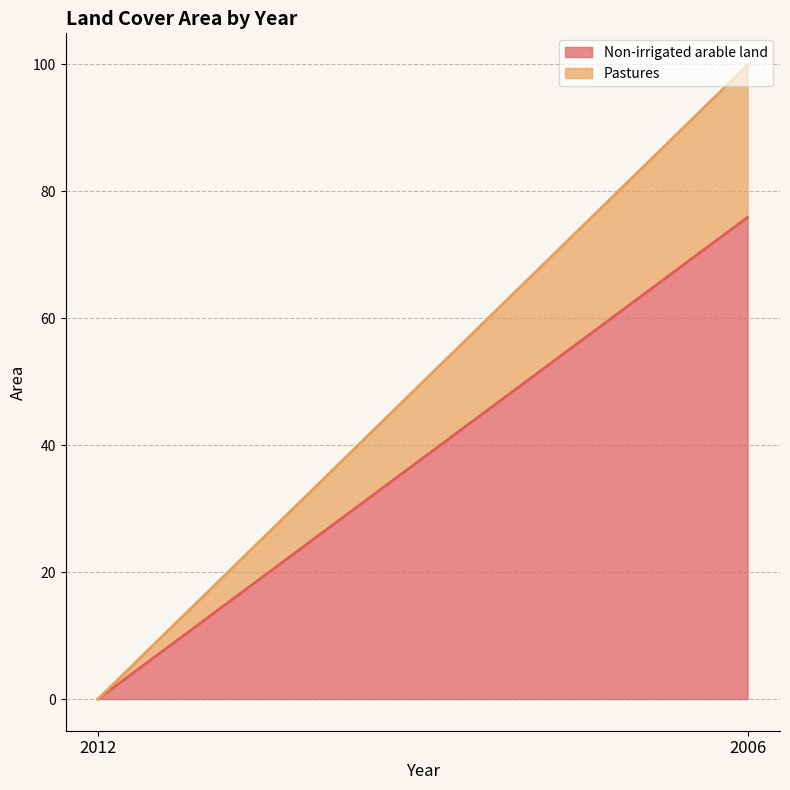

How many lines are shown in the chart?

2